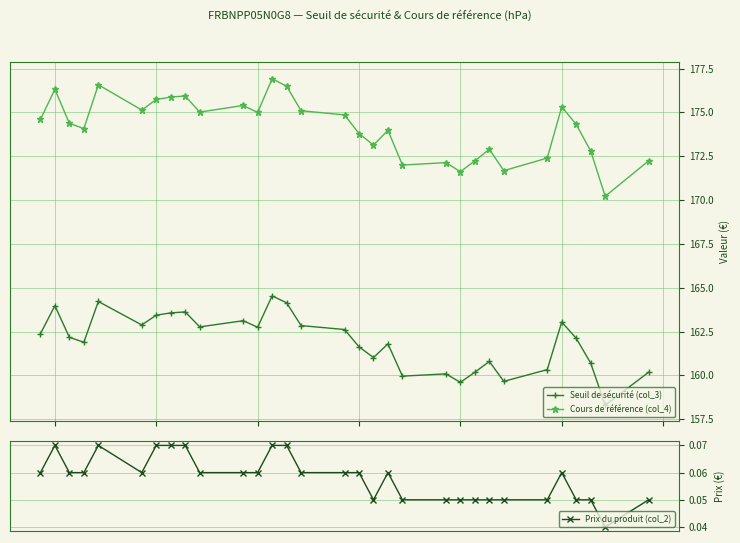

Rank the series by their maximum value, from highest to lowest.

Cours de référence (col_4), Seuil de sécurité (col_3), Prix du produit (col_2)